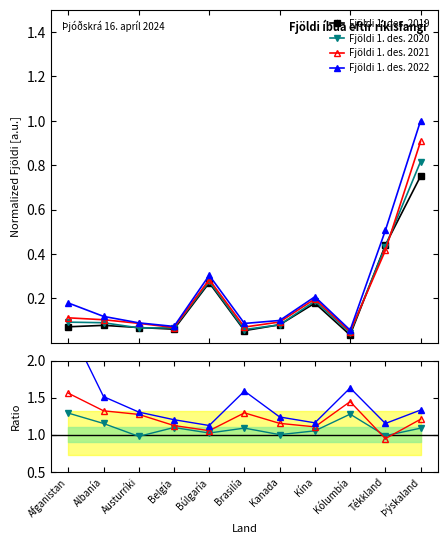

True or false: Fjöldi 1. des. 2020 and Fjöldi 1. des. 2022 cross at least once.

False